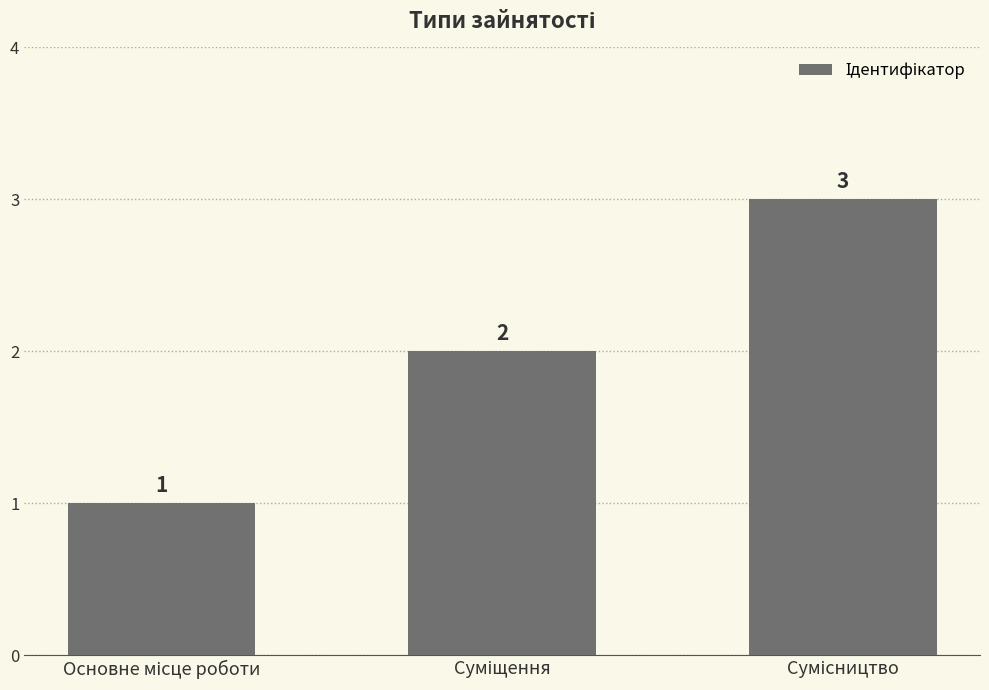

How many values are between 1 and 3?

3